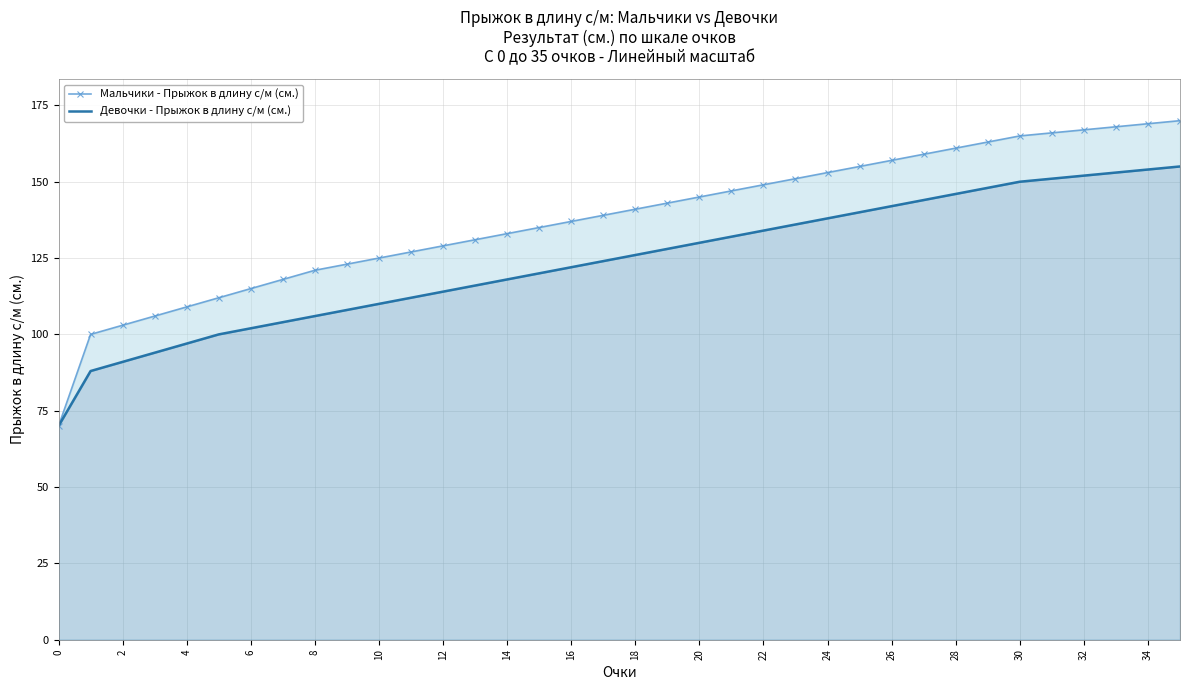

What is the difference between the maximum and second lowest values in the Девочки - Прыжок в длину с/м (см.) series?

67